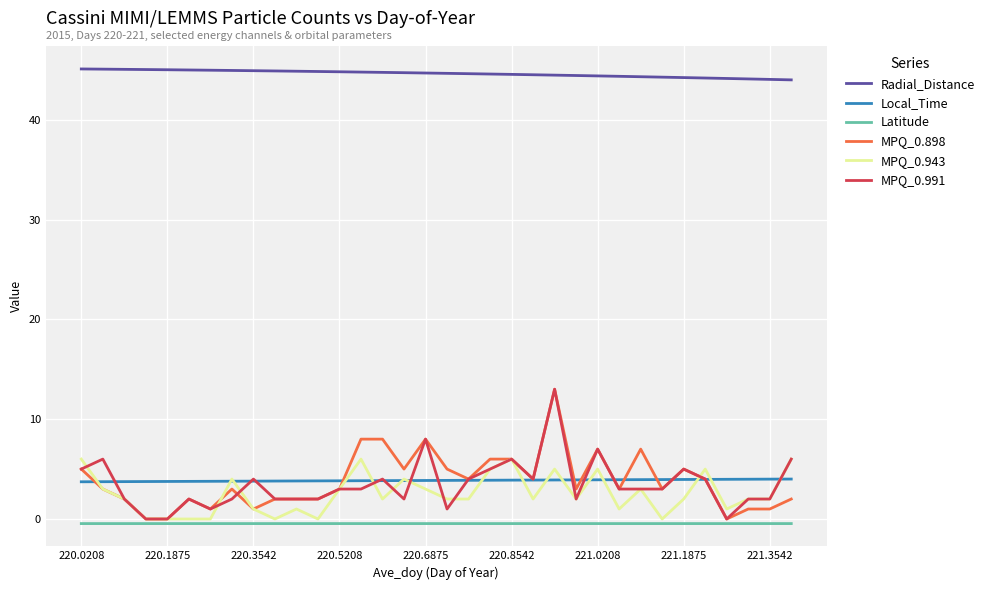

Which series has the largest total across all categories?

Radial_Distance